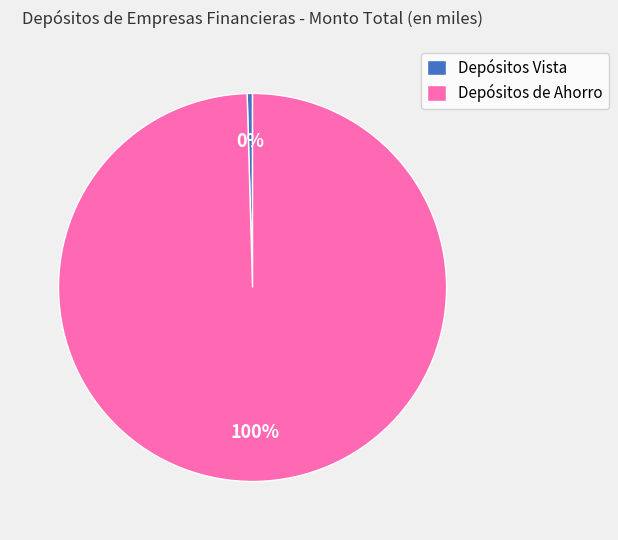

The Depósitos de Ahorro slice represents 100% of the pie. True or false?

True